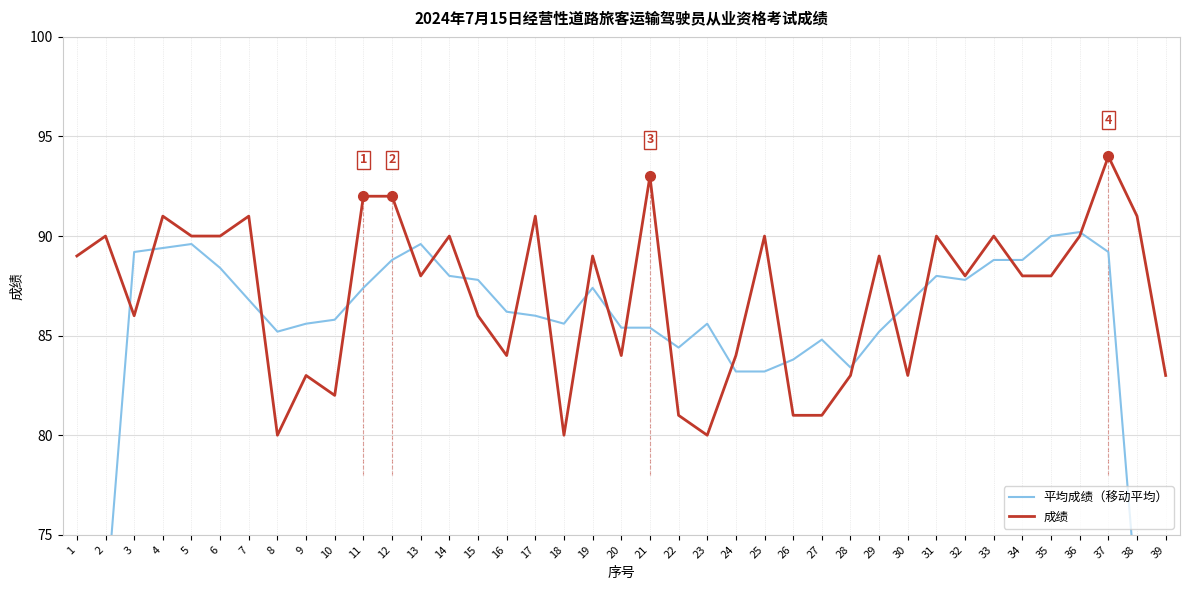

At which category does 成绩 reach its first local peak?

2